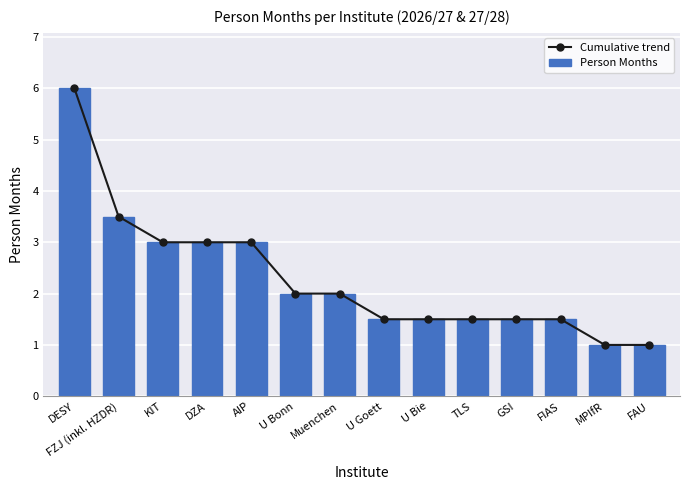

What value does the Cumulative trend series have at U Bie?

1.5